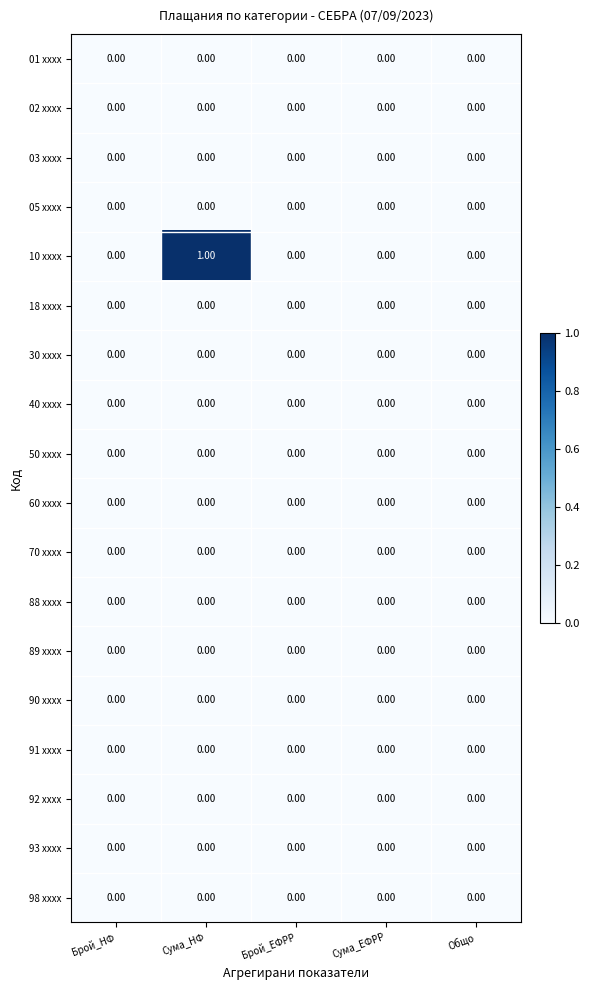

At which category does the chart reach its peak across all series?

Сума_НФ